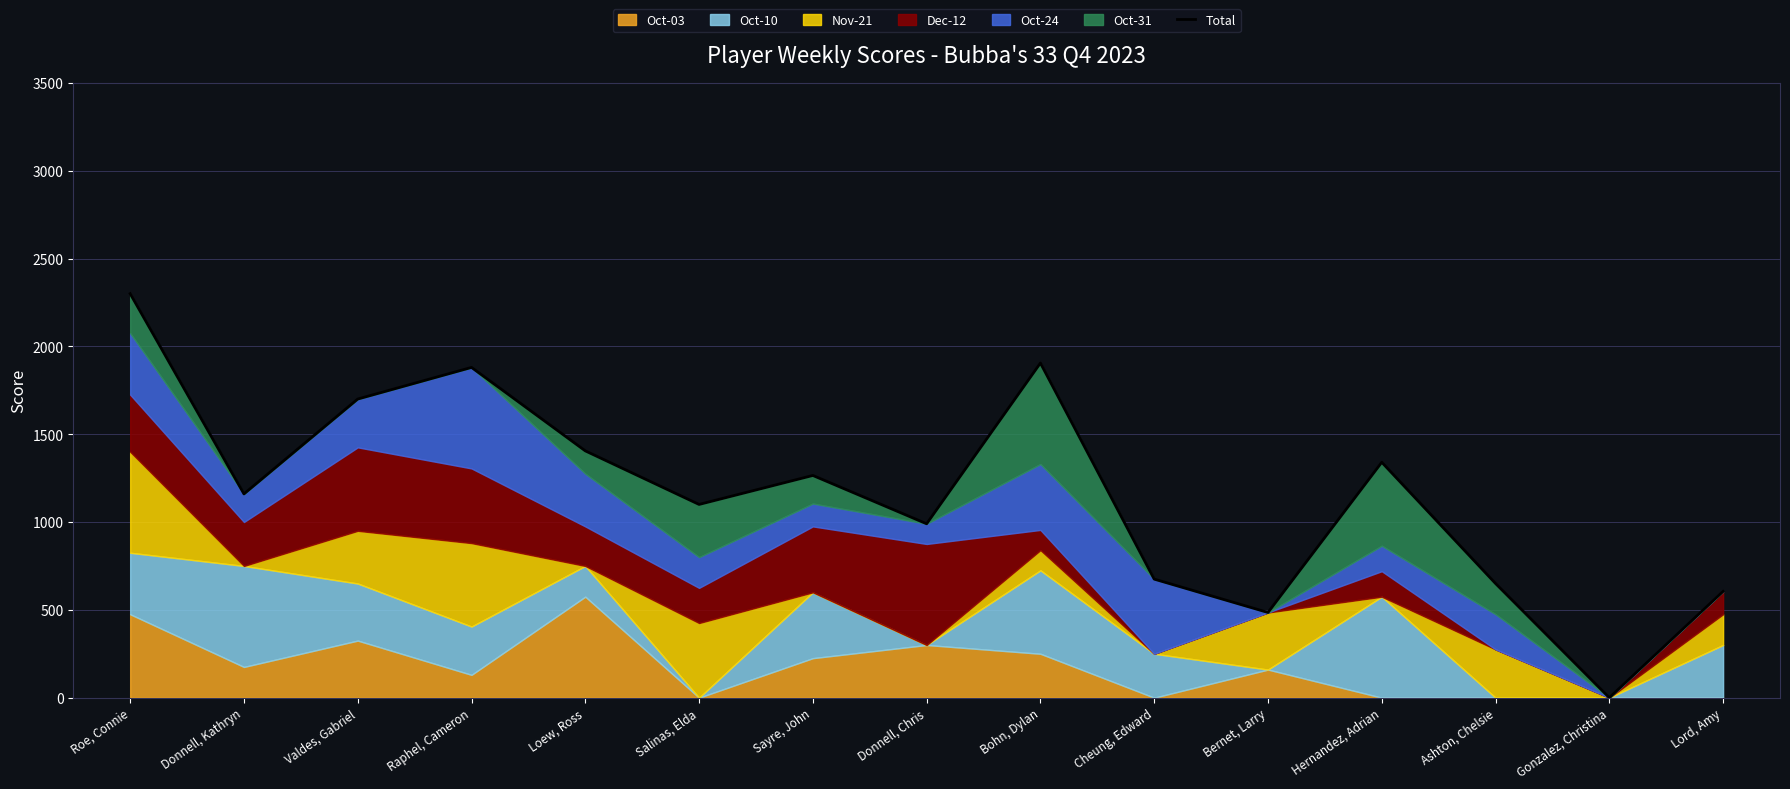

What is the sum of the values at Valdes, Gabriel and Sayre, John?

2965